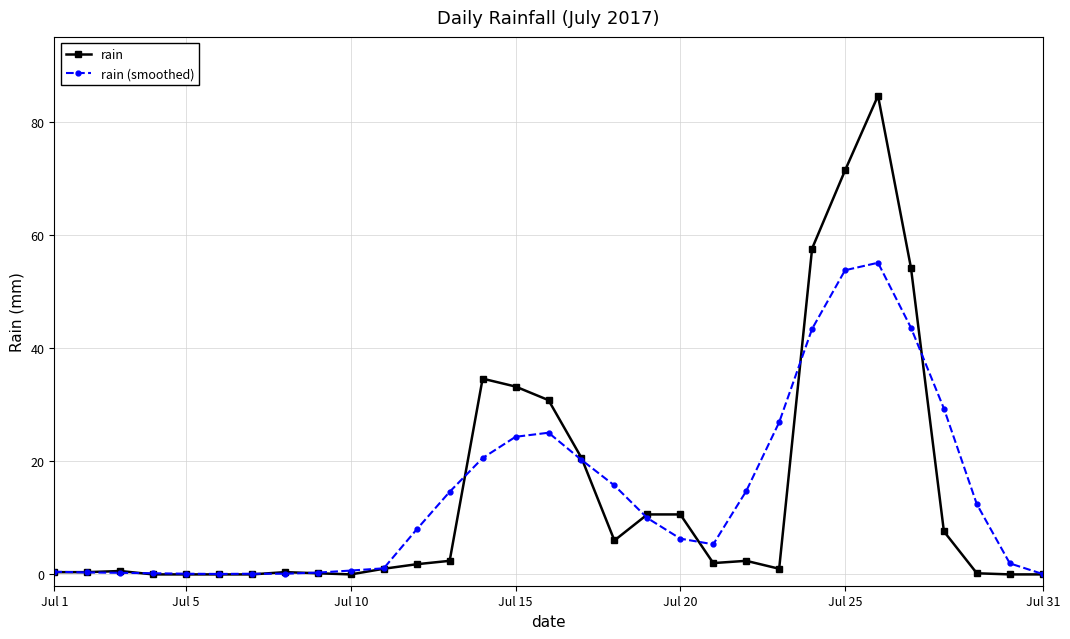

What is the value of the rain (smoothed) point at the 23rd from the left?

26.9